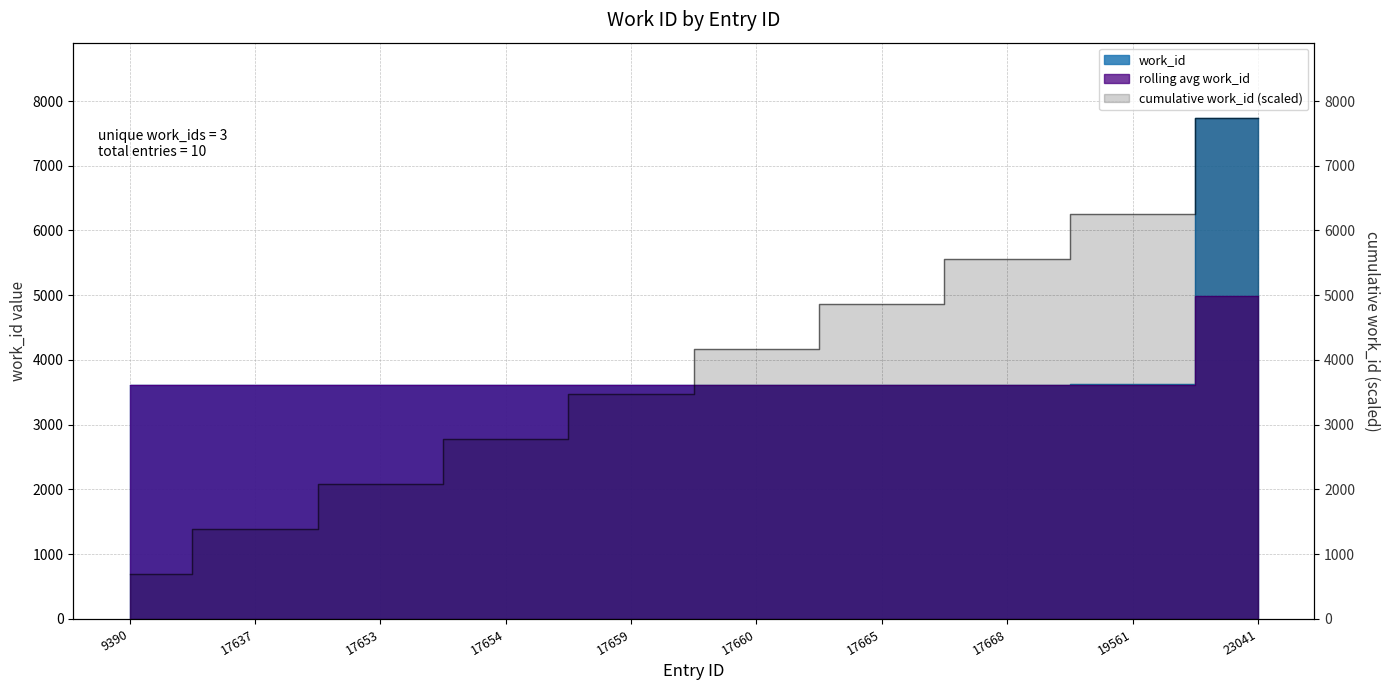

Reading left to right, list all the values displayed in this chart.

9390=3617	17637=3617	17653=3617	17654=3617	17659=3617	17660=3617	17665=3617	17668=3617	19561=3623	23041=7740